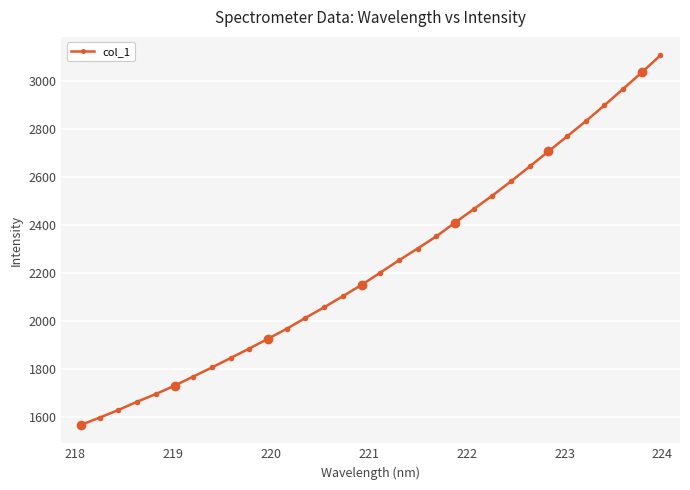

What is the minimum value for col_1?

1568.6